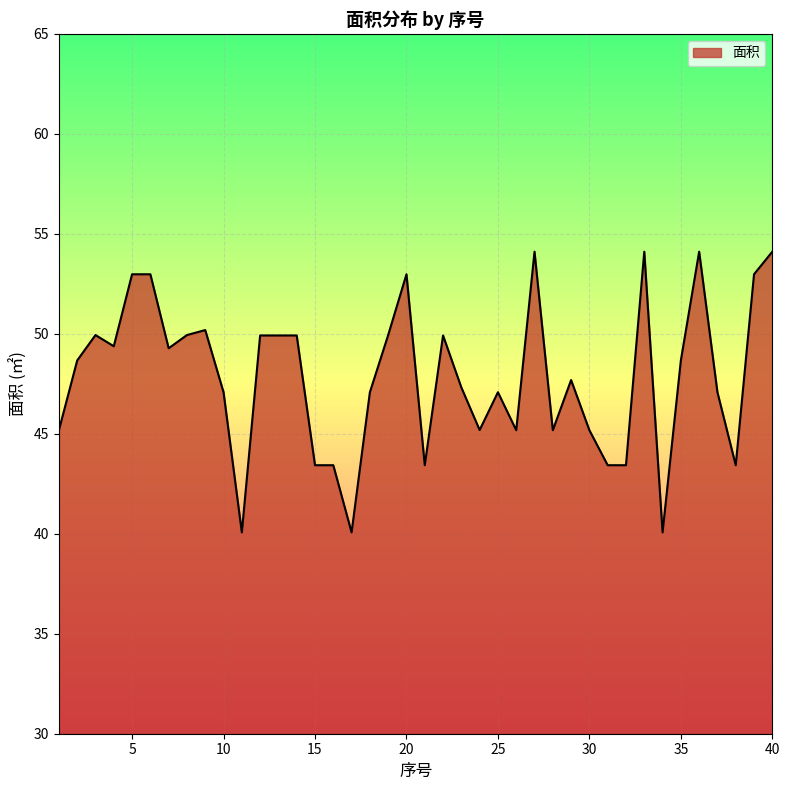

Does the chart have visible grid lines?

Yes